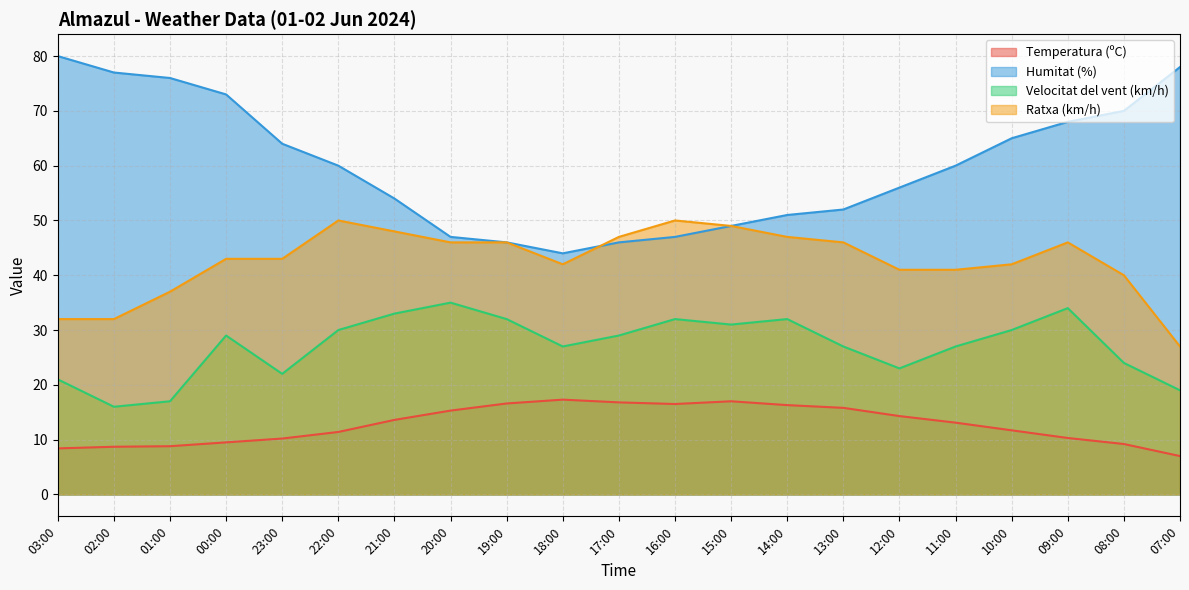

True or false: Humitat (%) has more than 2 points higher than both neighbors.

False